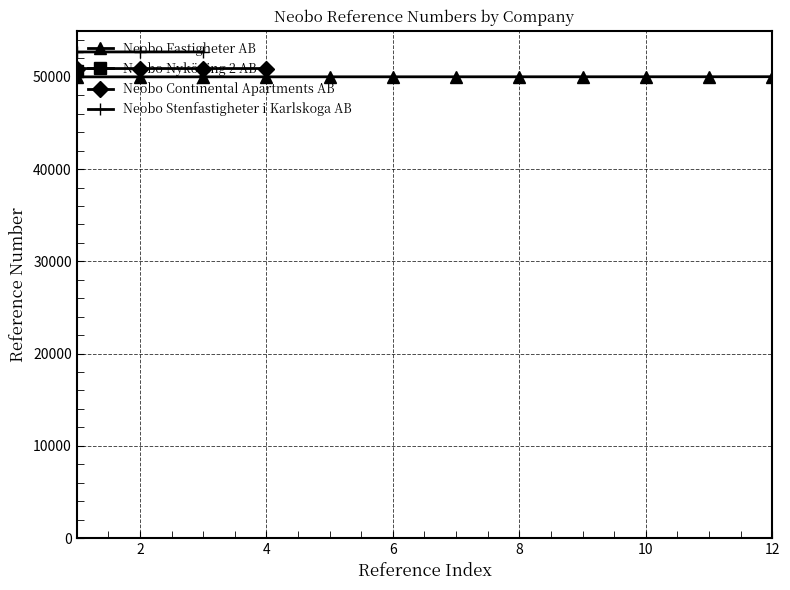

What is the lowest value of the Neobo Fastigheter AB series?

50000